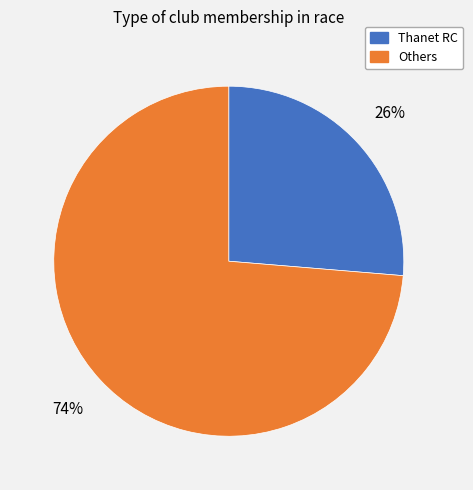

Is there any slice that represents more than half of the pie?

Yes